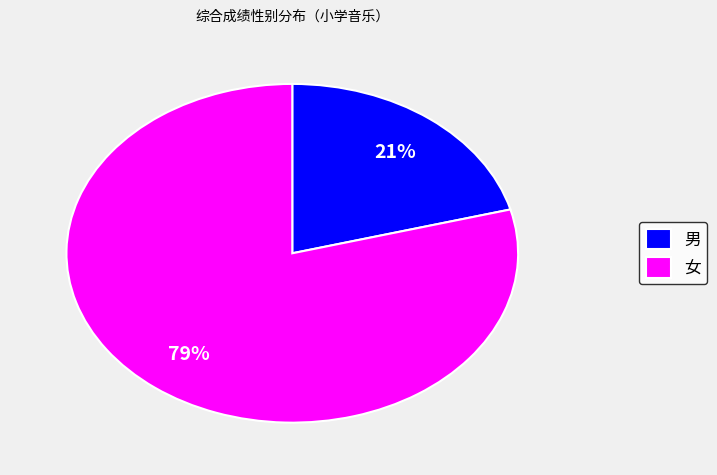

To the nearest percent, what percentage of the pie is 女?

79%